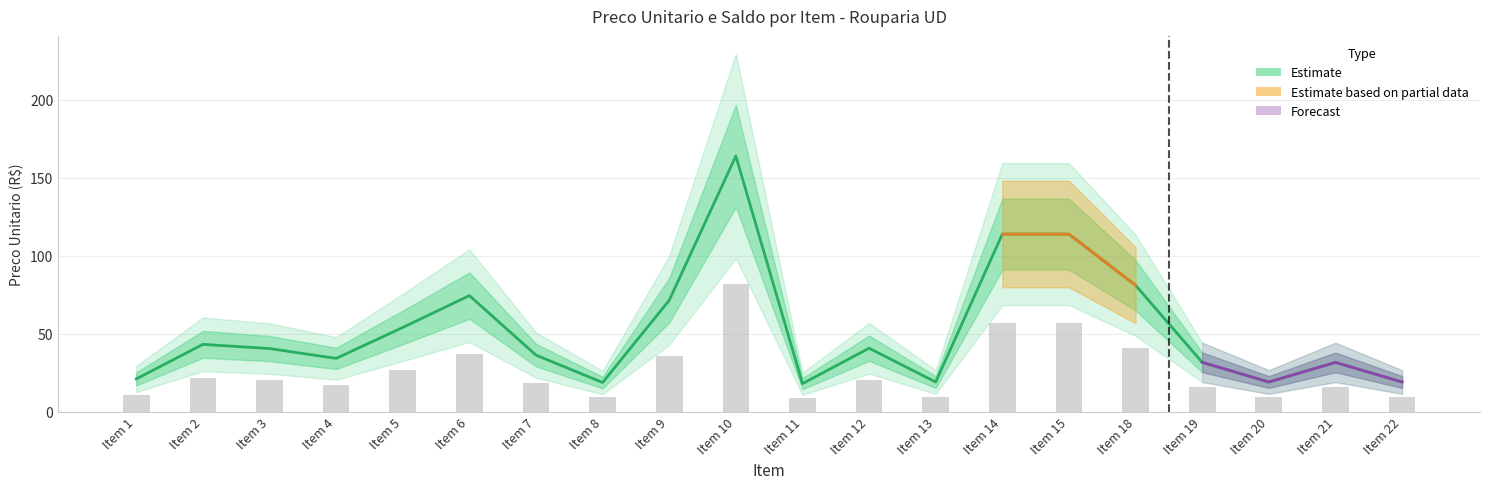

What is the average value?

52.3